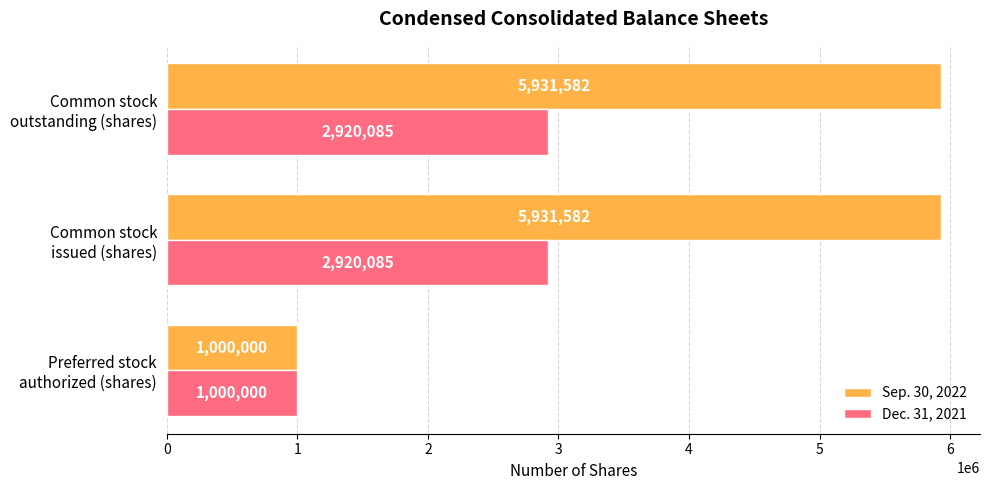

List the series in order of their overall mean, highest first.

Sep. 30, 2022, Dec. 31, 2021